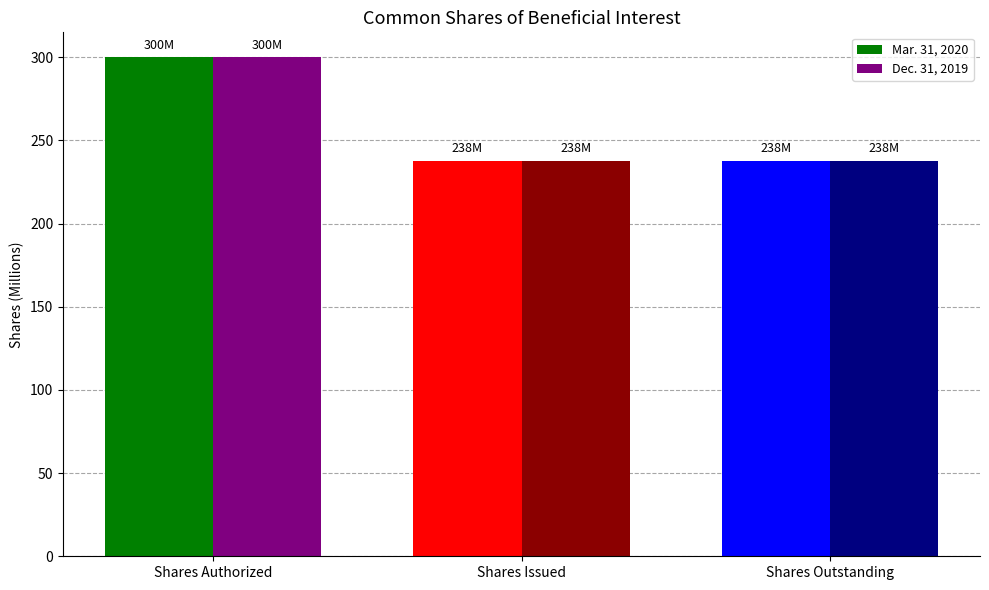

Reading left to right, list all the values displayed in this chart.

Mar. 31, 2020: Shares Authorized=300.0	Shares Issued=237.9	Shares Outstanding=237.9
Dec. 31, 2019: Shares Authorized=300.0	Shares Issued=237.9	Shares Outstanding=237.9